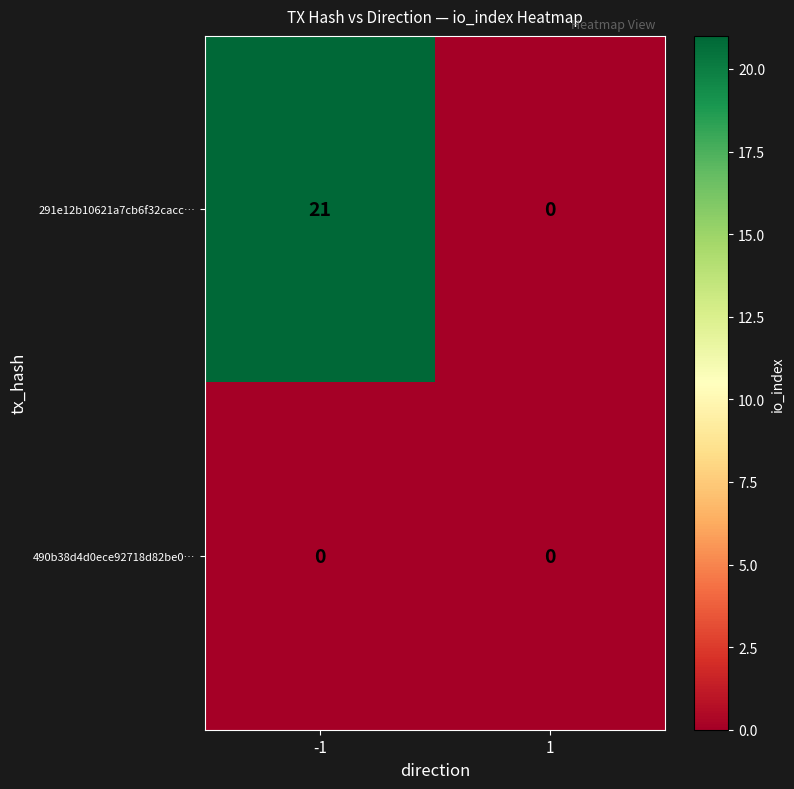

Rank the series by their average value, from highest to lowest.

291e12b10621a7cb6f32cacc…, 490b38d4d0ece92718d82be0…